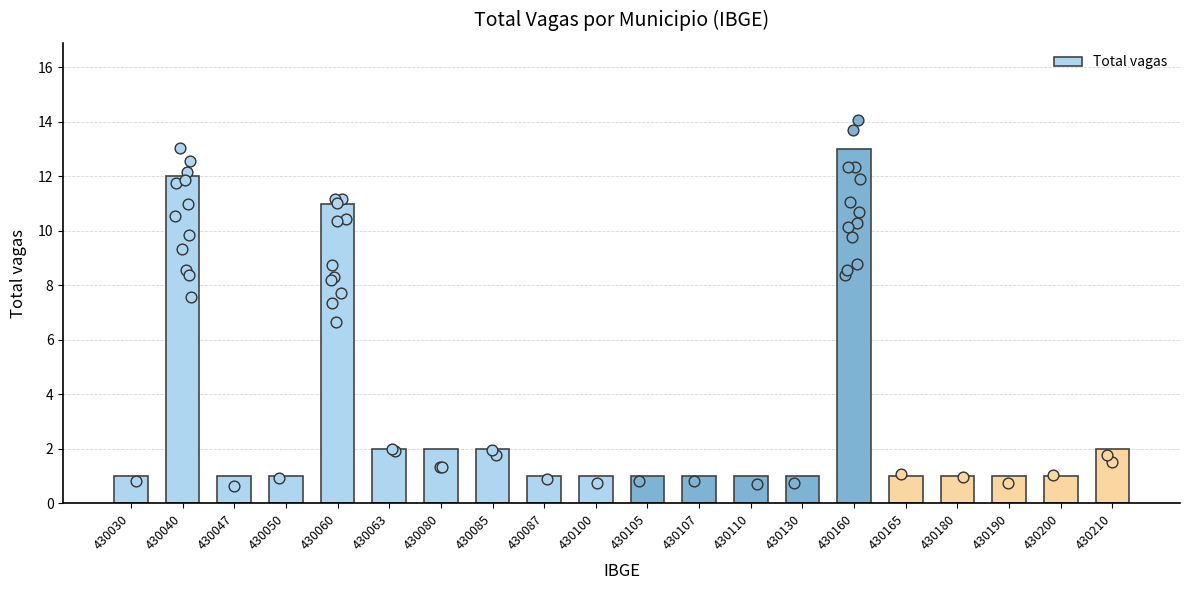

What is the change in value from 430040 to 430085?

-10